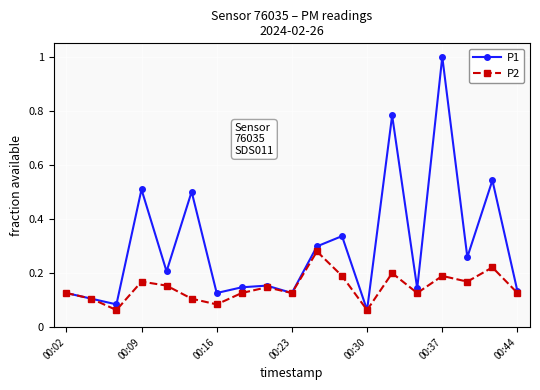

What is the sum of all P1 values?

5.6